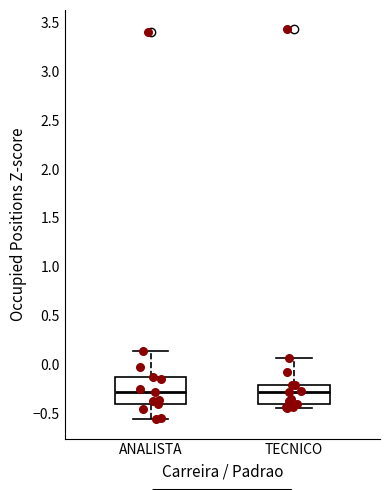

Where is the upper edge of the box for ANALISTA on the y-axis? The values are not printed on the chart, so give them approximately, as read against the axis.

-0.15